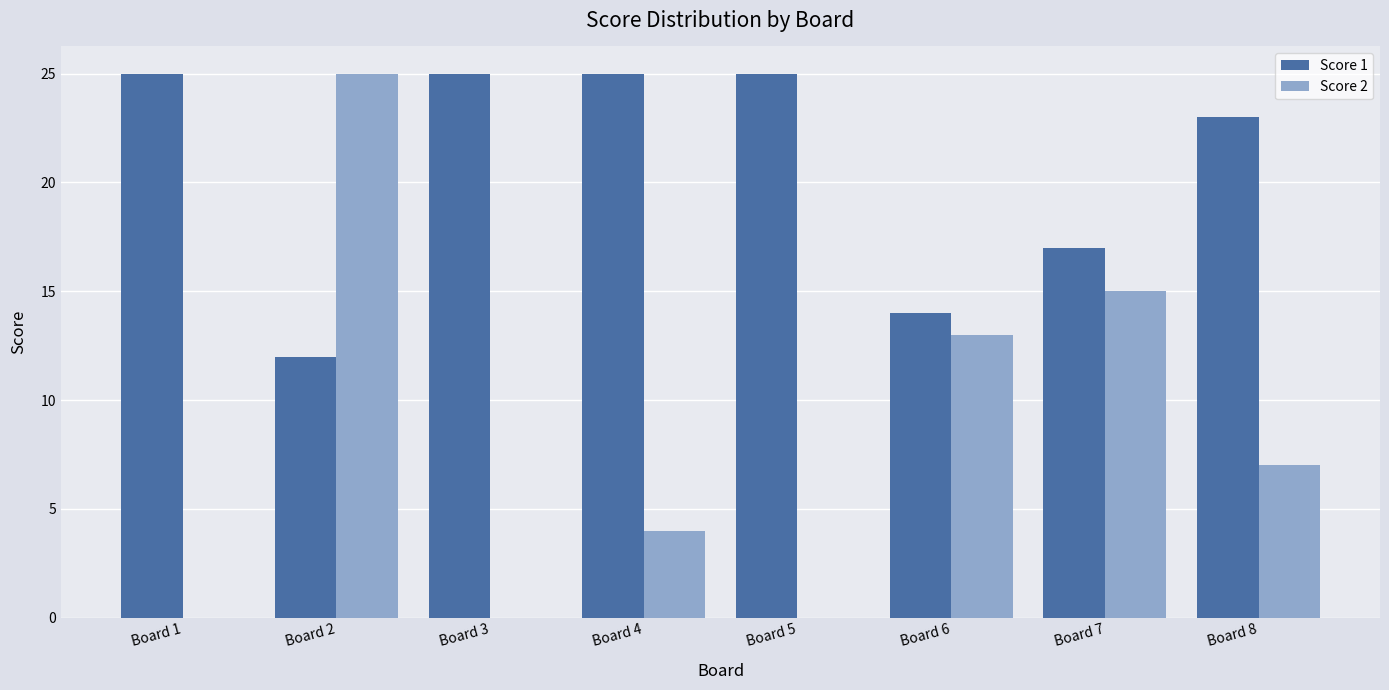

Is it true that Score 2 equals 7 at Board 8?

True